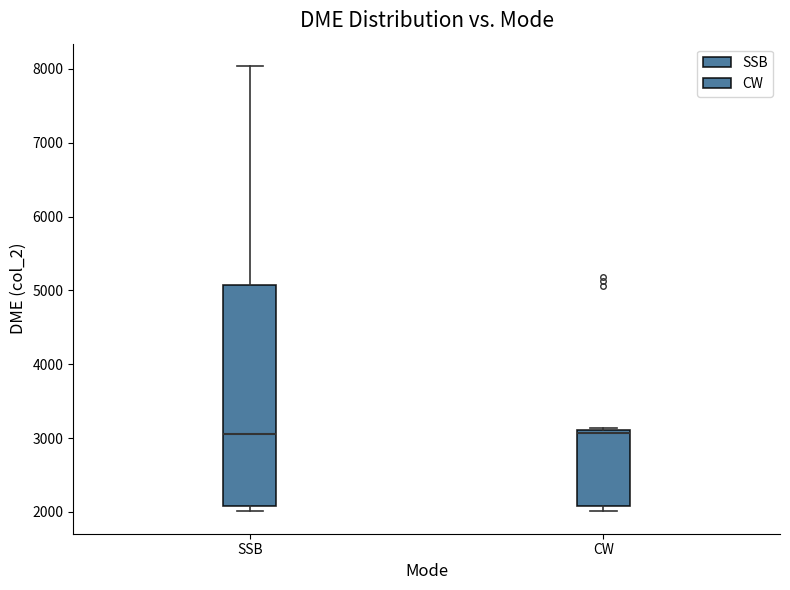

Where is the upper edge of the box for CW on the y-axis? The values are not printed on the chart, so give them approximately, as read against the axis.

3100